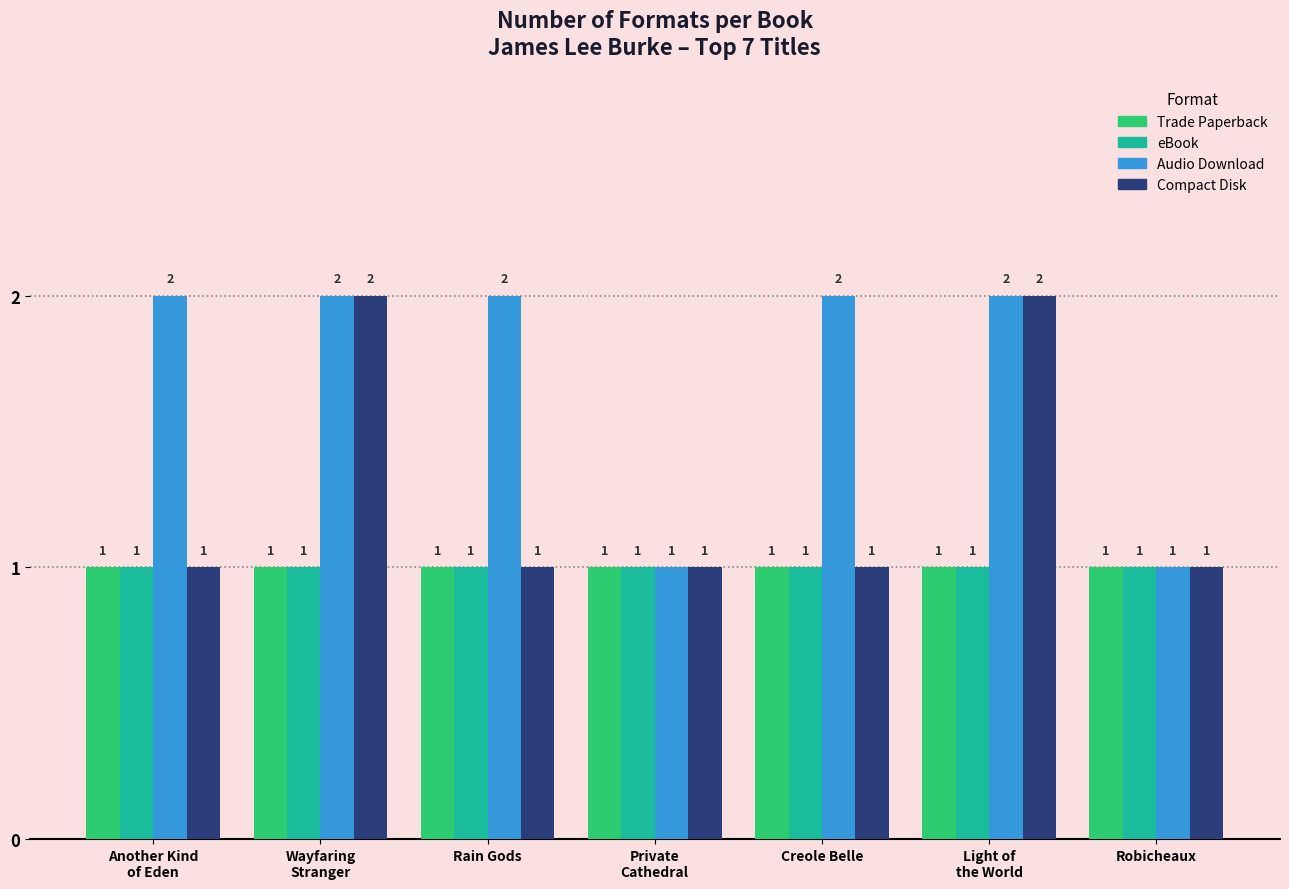

How many data points in Audio Download are less than 2?

2